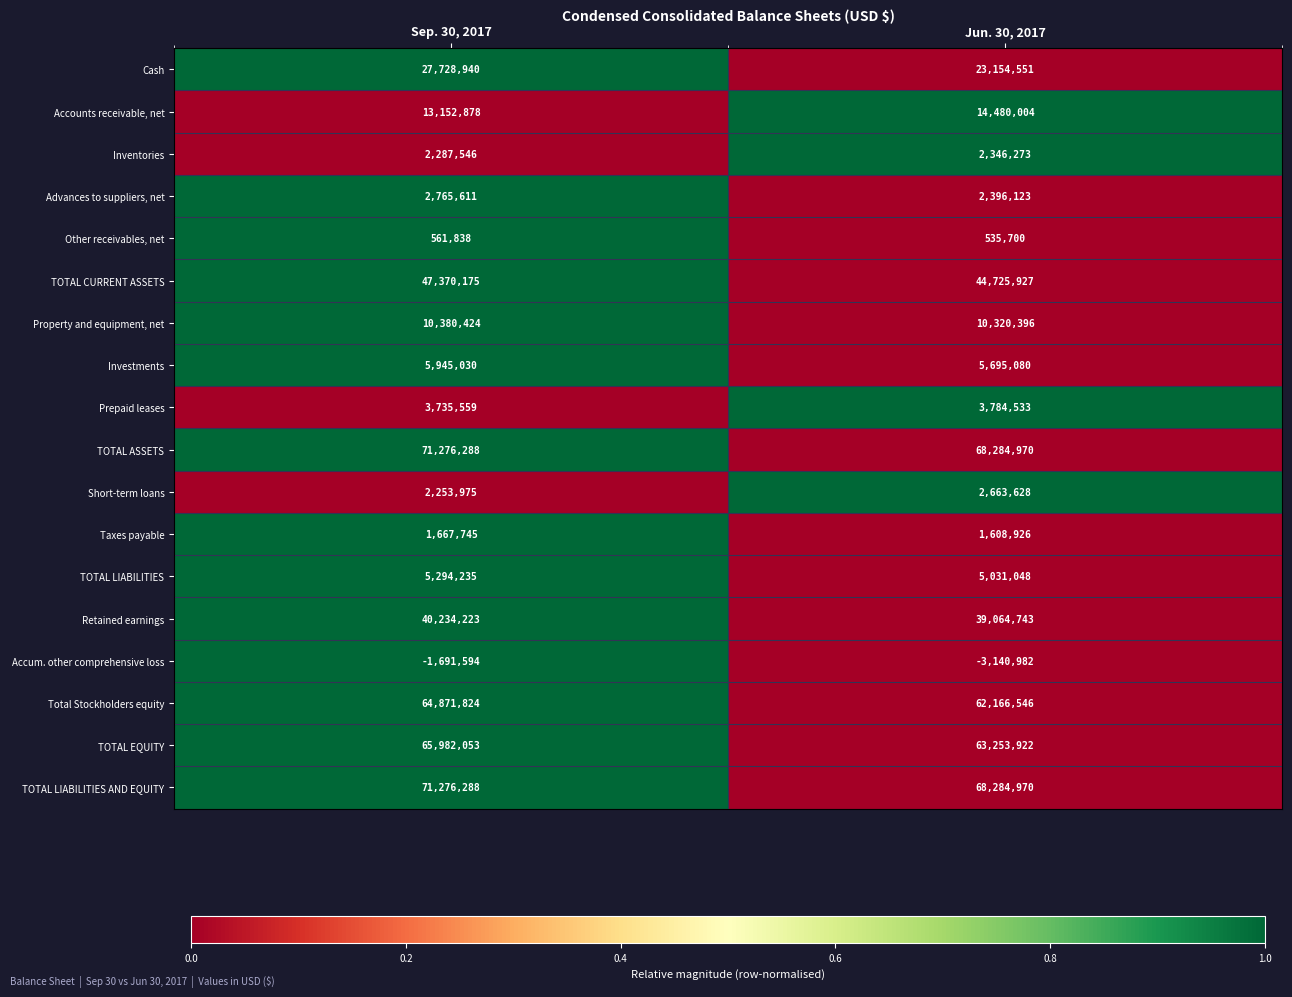

What is the difference between the highest and lowest values at Jun. 30, 2017?

71425952